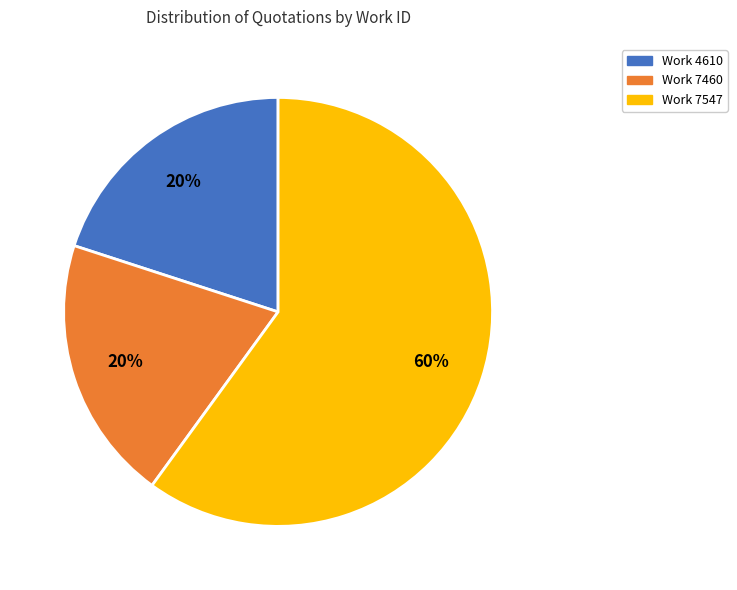

Does any single category account for the majority?

Yes